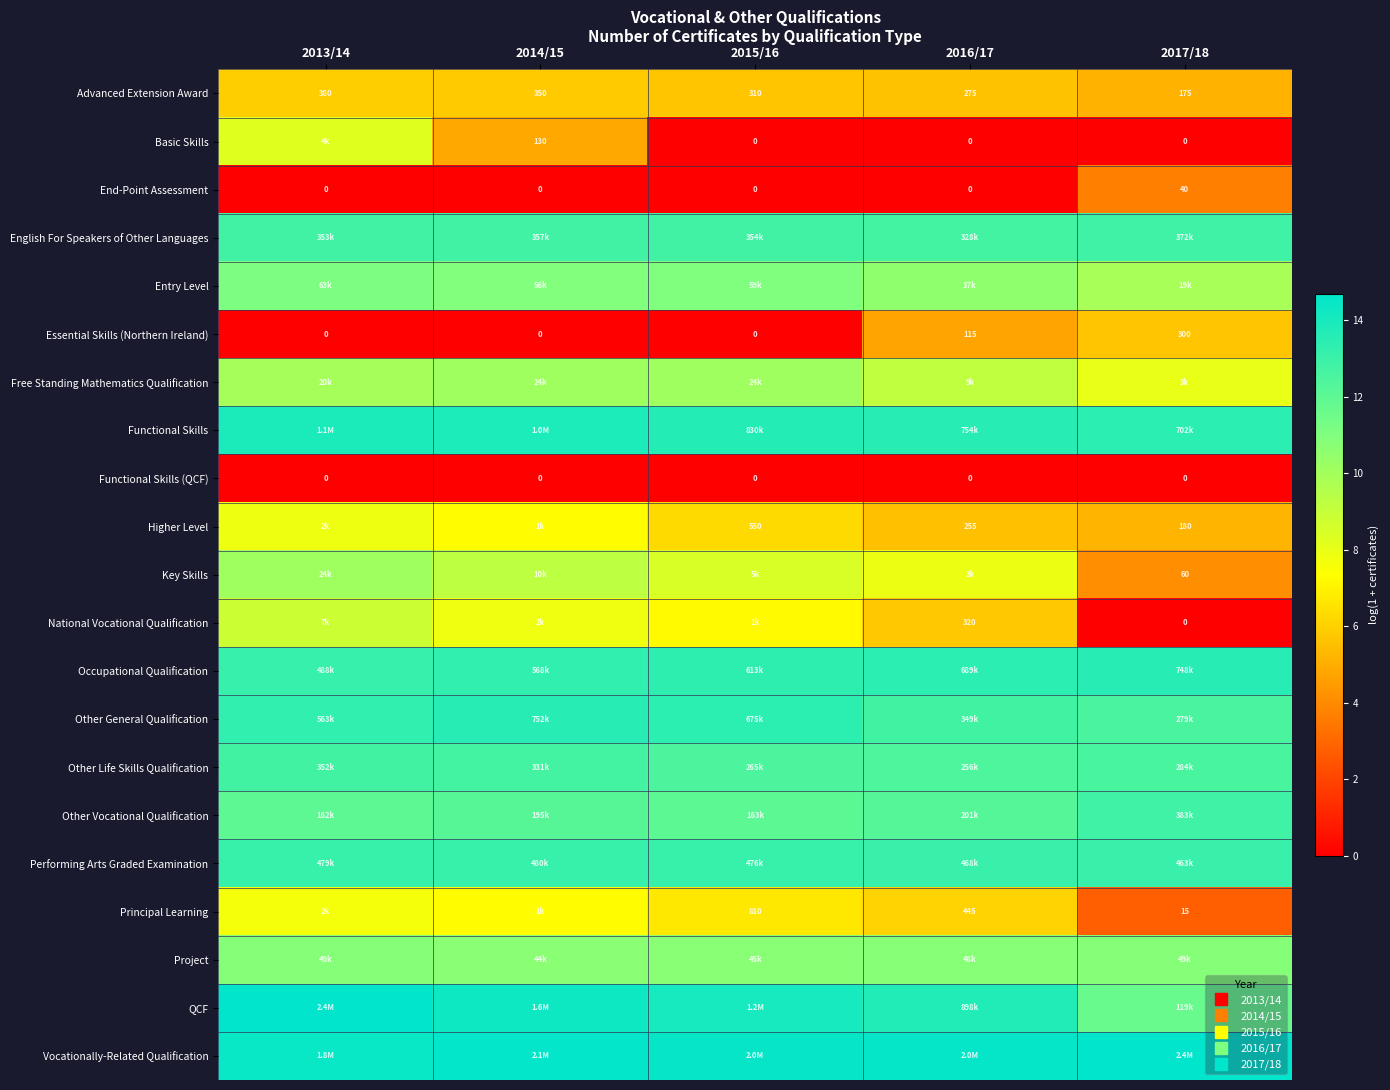

List the labels in order of English For Speakers of Other Languages value, largest first.

2017/18, 2014/15, 2015/16, 2013/14, 2016/17